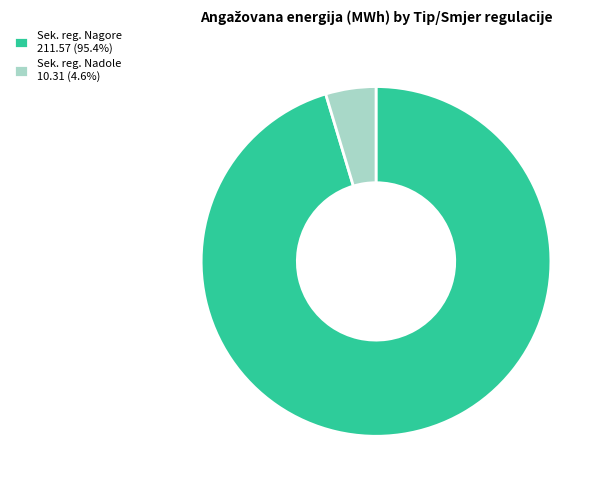

Combined, do Sek. reg. Nagore 211.57 (95.4%) and Sek. reg. Nadole 10.31 (4.6%) account for over 50%?

Yes